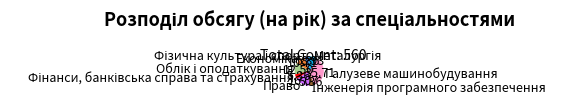

Which category has the biggest portion of the pie?

Галузеве машинобудування